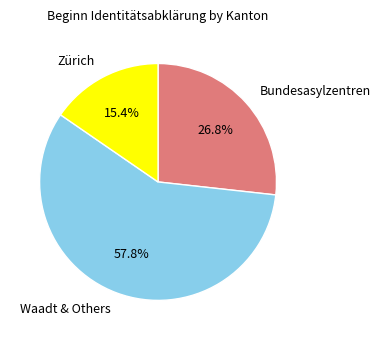

To the nearest percent, what is the difference between the largest and smallest slice percentages?

42%